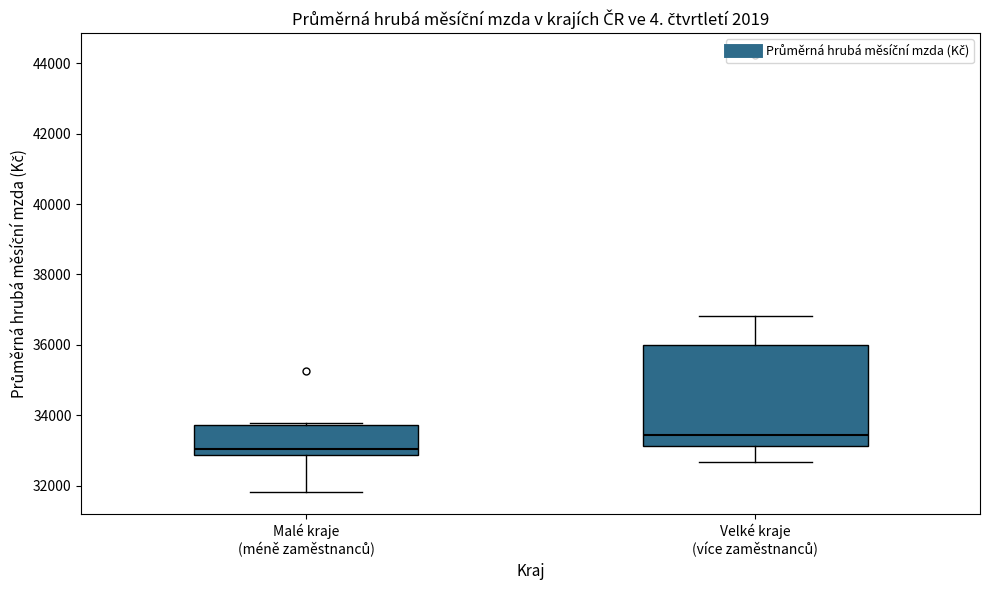

Reading left to right, transcribe this box plot: for each box, give where its median line is, the range the box spans, and where its two whiskers end, as read against the y-axis. The values are not printed on the chart, so give them approximately, as read against the axis.

Malé kraje (méně zaměstnanců): median 33000, box 32800 to 33800, whiskers 31800 to 33800 (just above the box's upper edge)
Velké kraje (více zaměstnanců): median 33400, box 33200 to 36000, whiskers 32600 to 36800